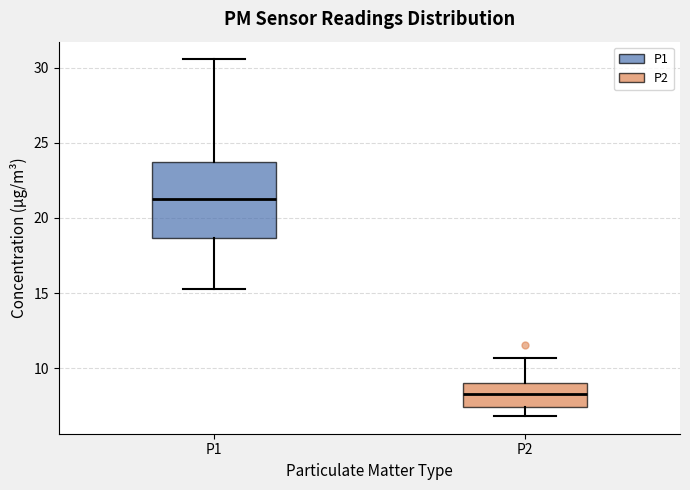

Reading left to right, transcribe this box plot: for each box, give where its median line is, the range the box spans, and where its two whiskers end, as read against the y-axis. The values are not printed on the chart, so give them approximately, as read against the axis.

P1: median 21.5, box 18.5 to 24.0, whiskers 15.5 to 30.5
P2: median 8.5, box 7.5 to 9.0, whiskers 7.0 to 10.5